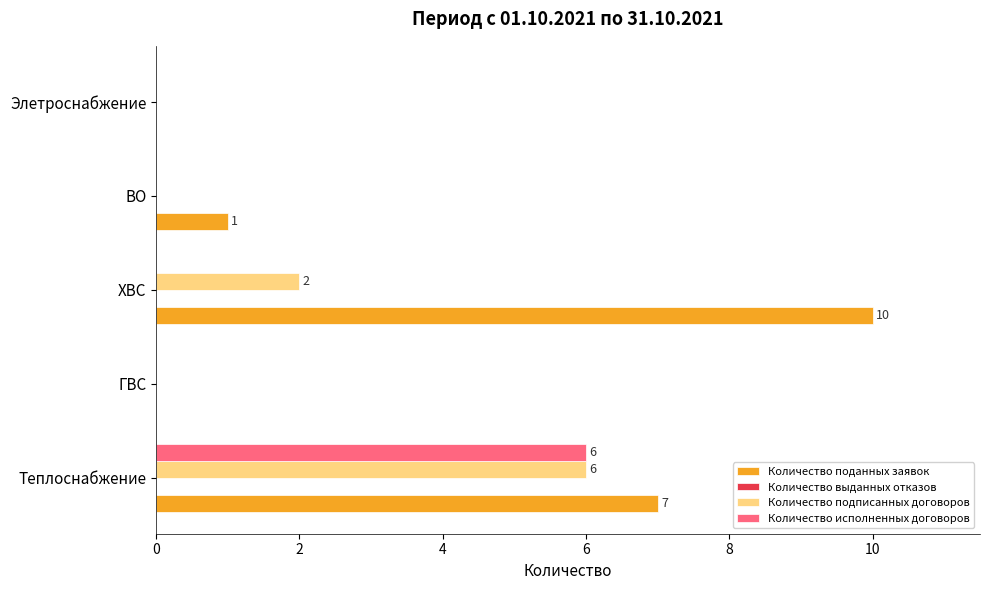

What is the average value of the Количество исполненных договоров series?

1